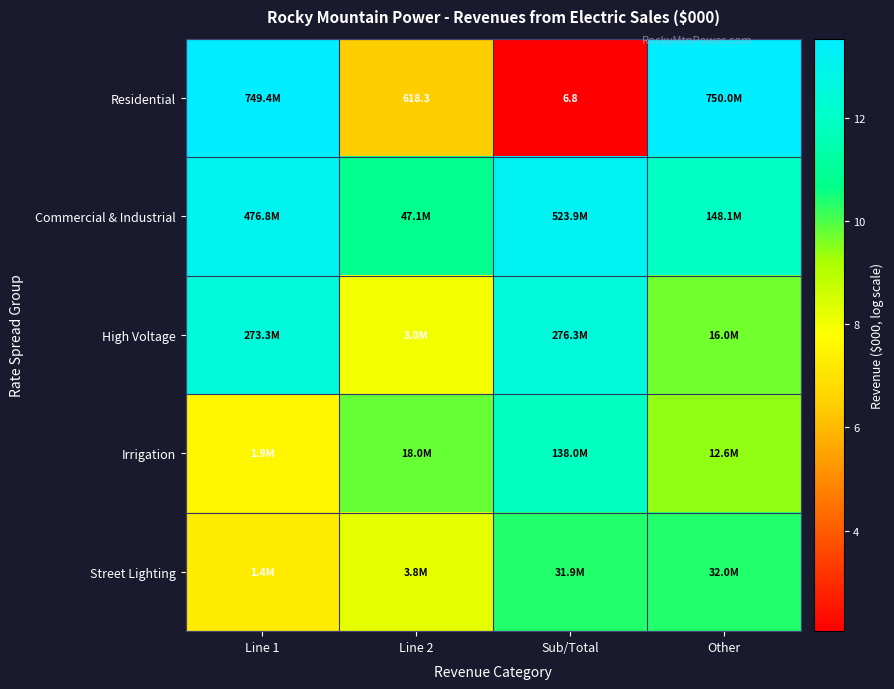

Is it true that High Voltage equals 21.8 at Line 1?

False